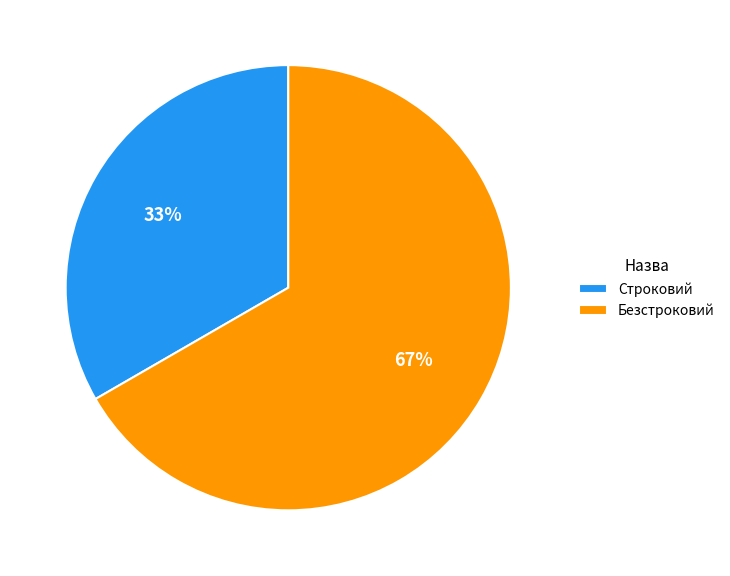

Which slice is the largest?

Безстроковий